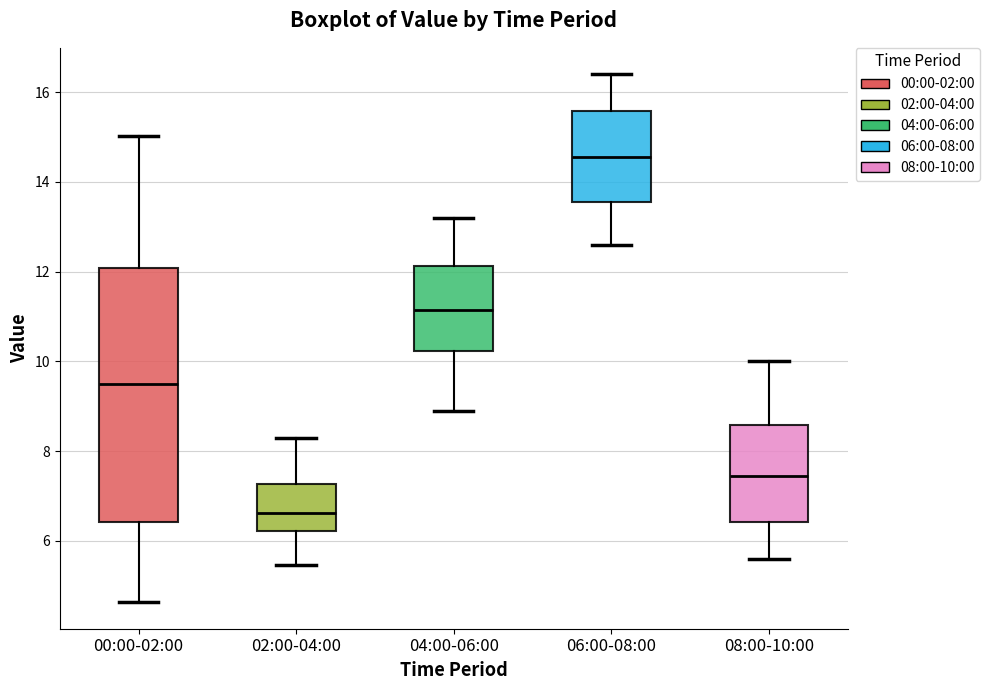

Which box has the highest median line?

06:00-08:00